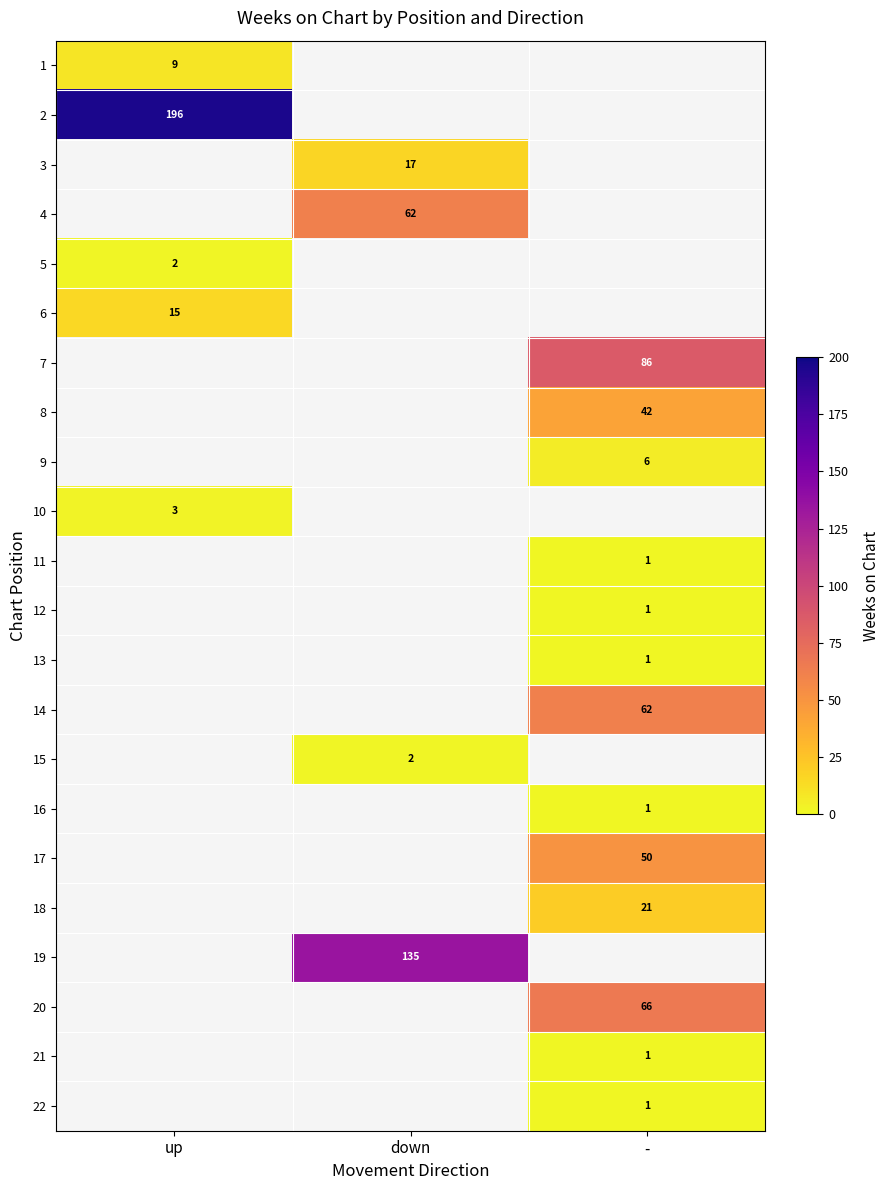

What is the minimum value shown in the chart?

1.0